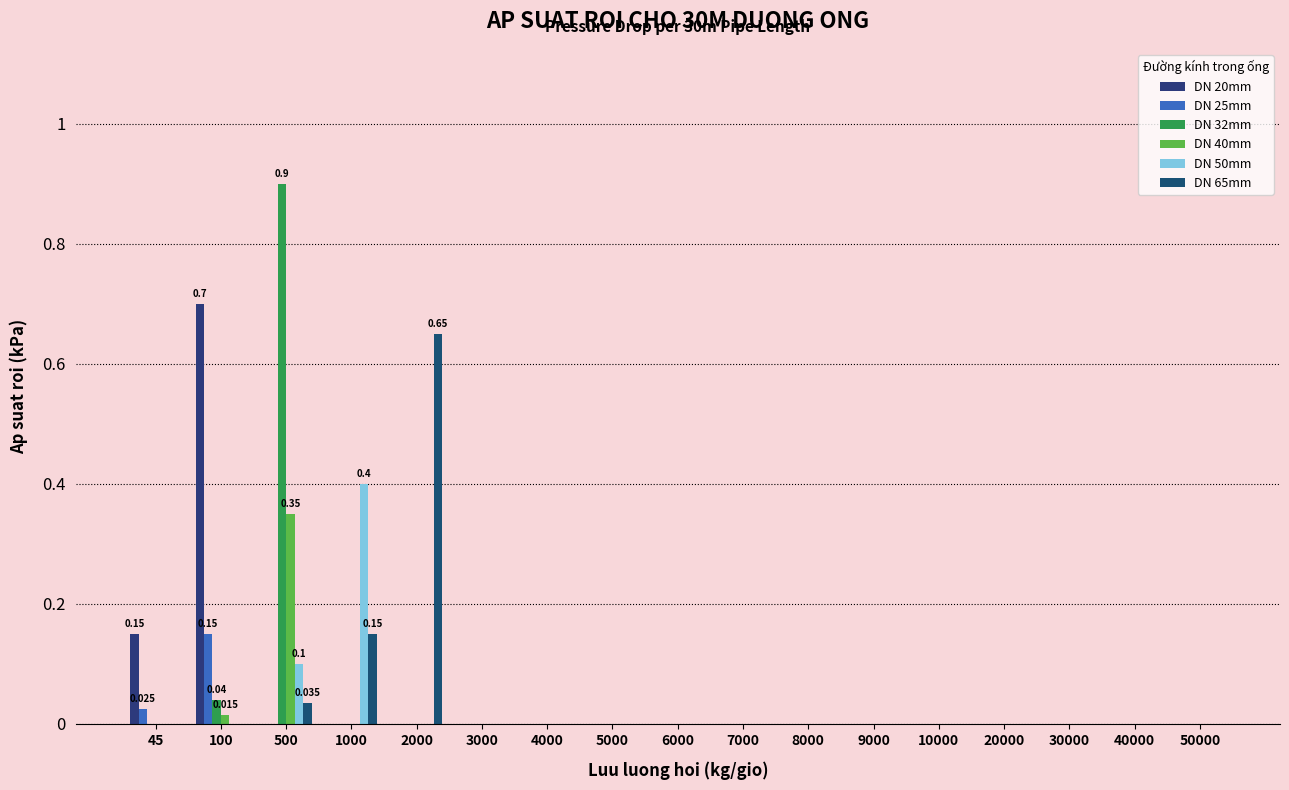

True or false: DN 20mm has a value of -0.3 at 9000.

False